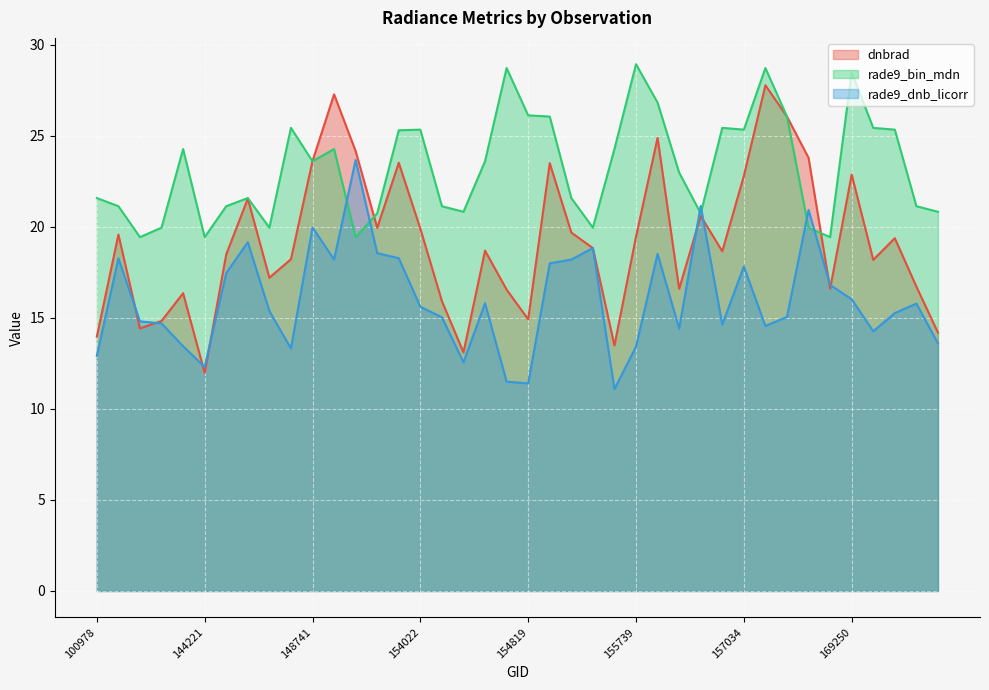

List the series in order of their overall mean, highest first.

rade9_bin_mdn, dnbrad, rade9_dnb_licorr